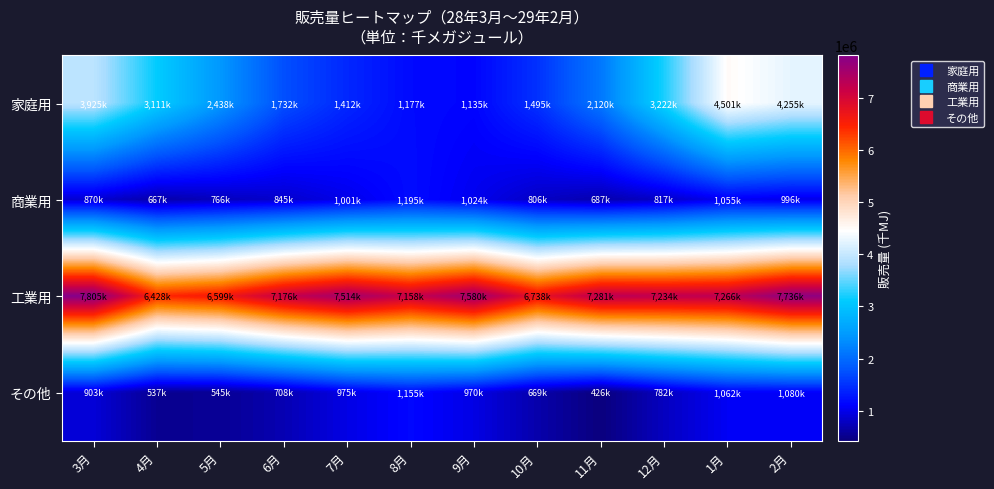

Which series has the largest range (max minus min)?

家庭用